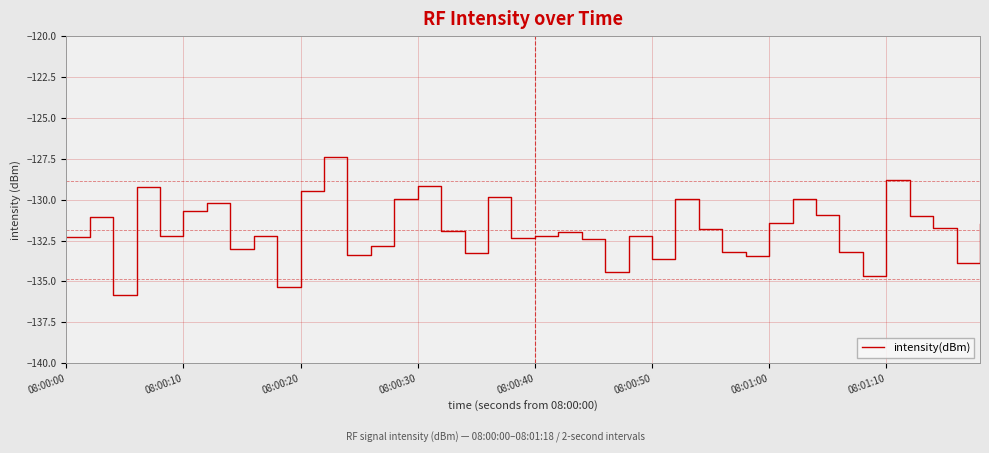

What is the greatest value displayed?

-127.4